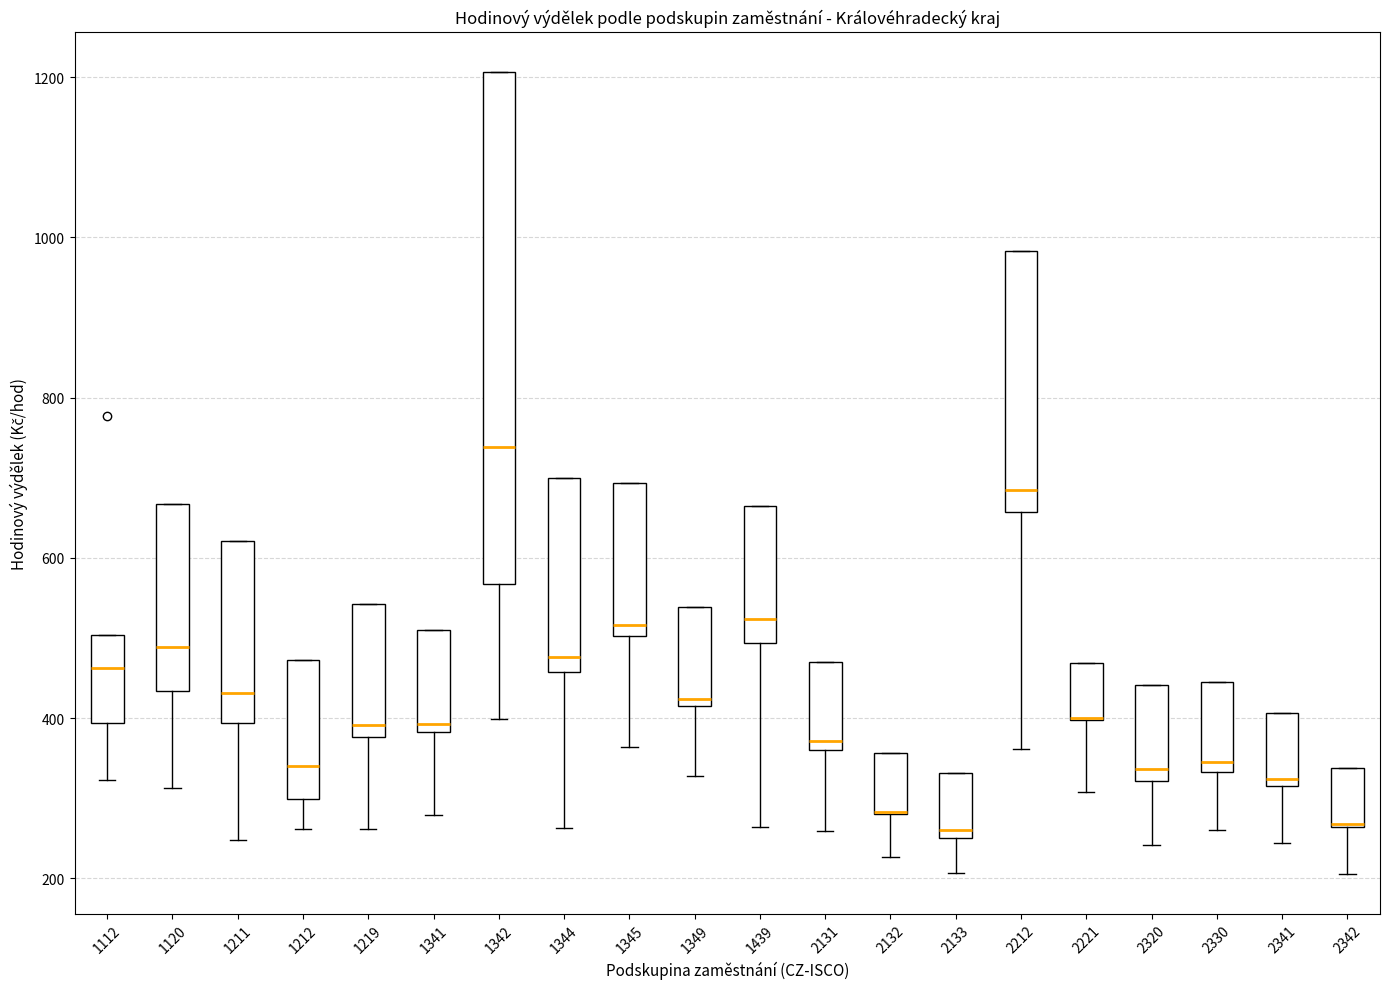

Where does the median line of the box at x = 2212 sit on the y-axis? The values are not printed on the chart, so give them approximately, as read against the axis.

680